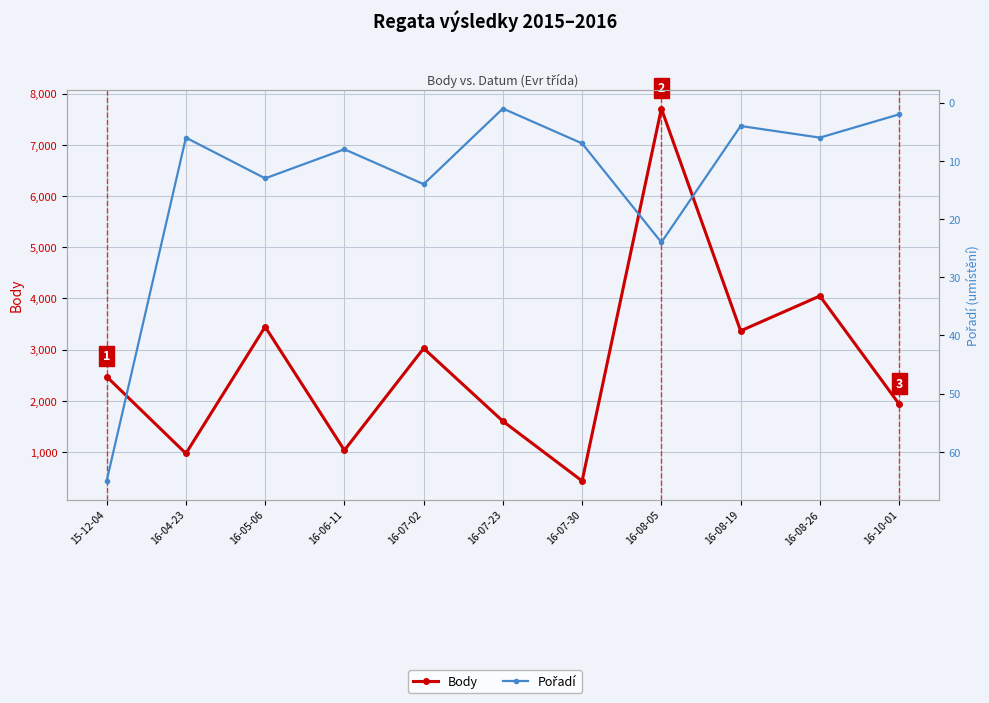

Reading right to left, extract all data points from this chart.

Body: 16-10-01=1935	16-08-26=4047	16-08-19=3365	16-08-05=7710	16-07-30=432	16-07-23=1600	16-07-02=3024	16-06-11=1032	16-05-06=3445	16-04-23=969	15-12-04=2471
Pořadí: 16-10-01=2	16-08-26=6	16-08-19=4	16-08-05=24	16-07-30=7	16-07-23=1	16-07-02=14	16-06-11=8	16-05-06=13	16-04-23=6	15-12-04=65